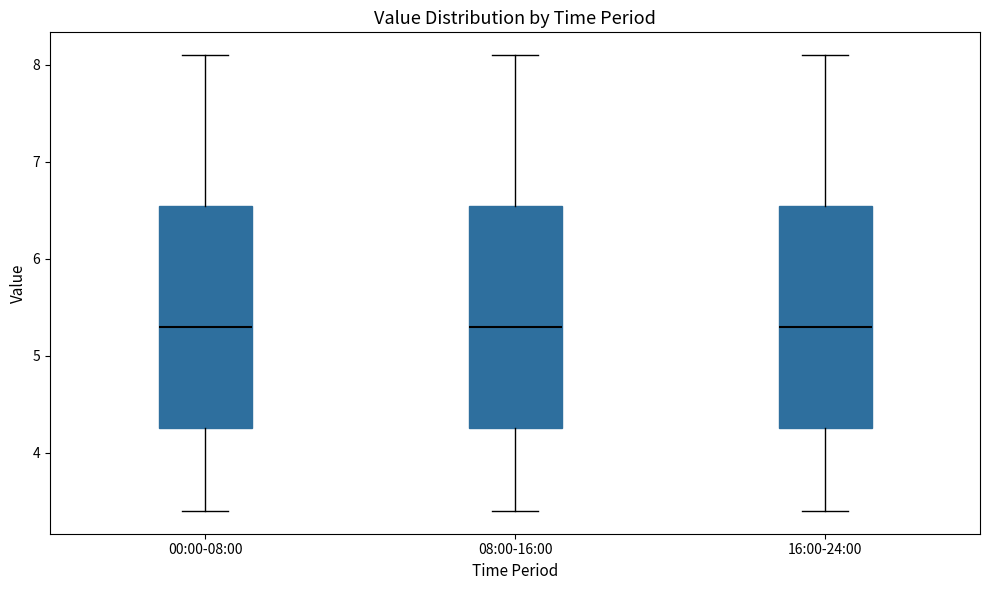

Reading left to right, transcribe this box plot: for each box, give where its median line is, the range the box spans, and where its two whiskers end, as read against the y-axis. The values are not printed on the chart, so give them approximately, as read against the axis.

00:00-08:00: median 5.3, box 4.3 to 6.5, whiskers 3.4 to 8.1
08:00-16:00: median 5.3, box 4.3 to 6.5, whiskers 3.4 to 8.1
16:00-24:00: median 5.3, box 4.3 to 6.5, whiskers 3.4 to 8.1